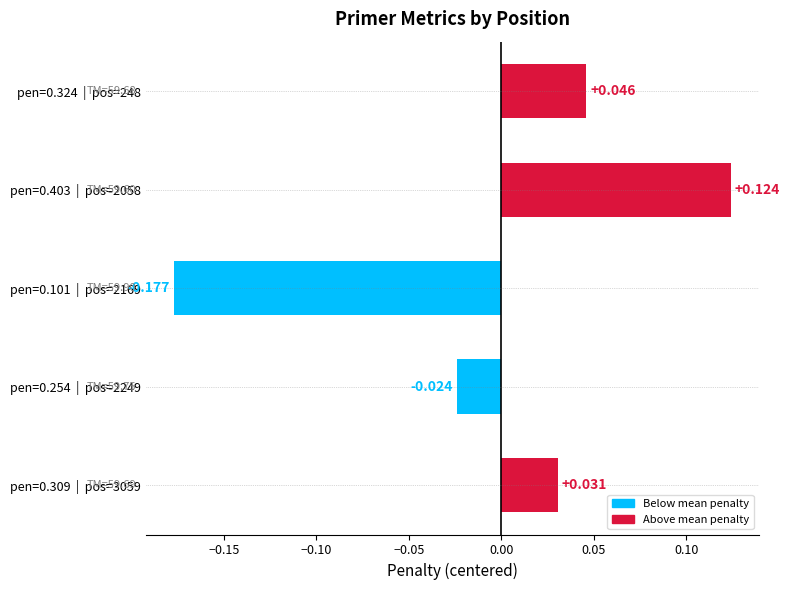

Which label corresponds to the largest value in the chart?

pen=0.403  |  pos=2058